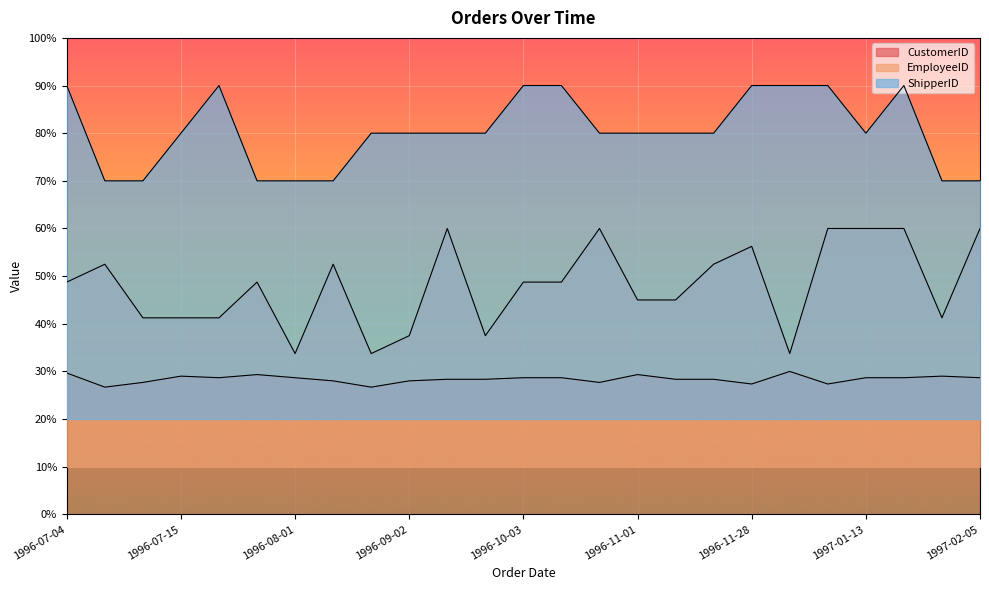

How many data points in CustomerID are above 28?

19